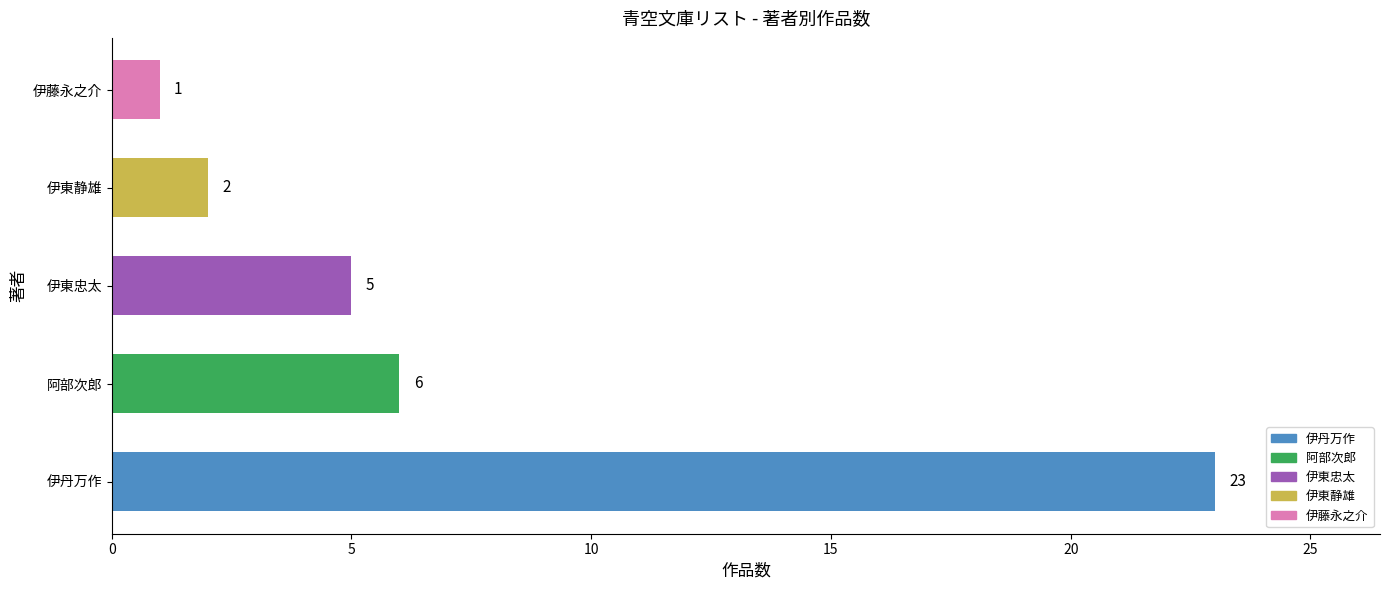

What is the greatest value displayed?

23